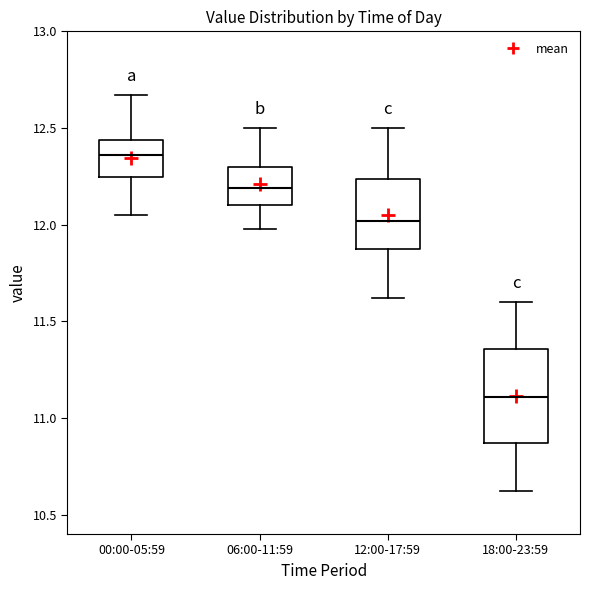

Reading left to right, transcribe this box plot: for each box, give where its median line is, the range the box spans, and where its two whiskers end, as read against the y-axis. The values are not printed on the chart, so give them approximately, as read against the axis.

00:00-05:59: median 12.35, box 12.25 to 12.45, whiskers 12.05 to 12.65
06:00-11:59: median 12.20, box 12.10 to 12.30, whiskers 12.00 to 12.50
12:00-17:59: median 12.00, box 11.85 to 12.25, whiskers 11.60 to 12.50
18:00-23:59: median 11.10, box 10.85 to 11.35, whiskers 10.60 to 11.60